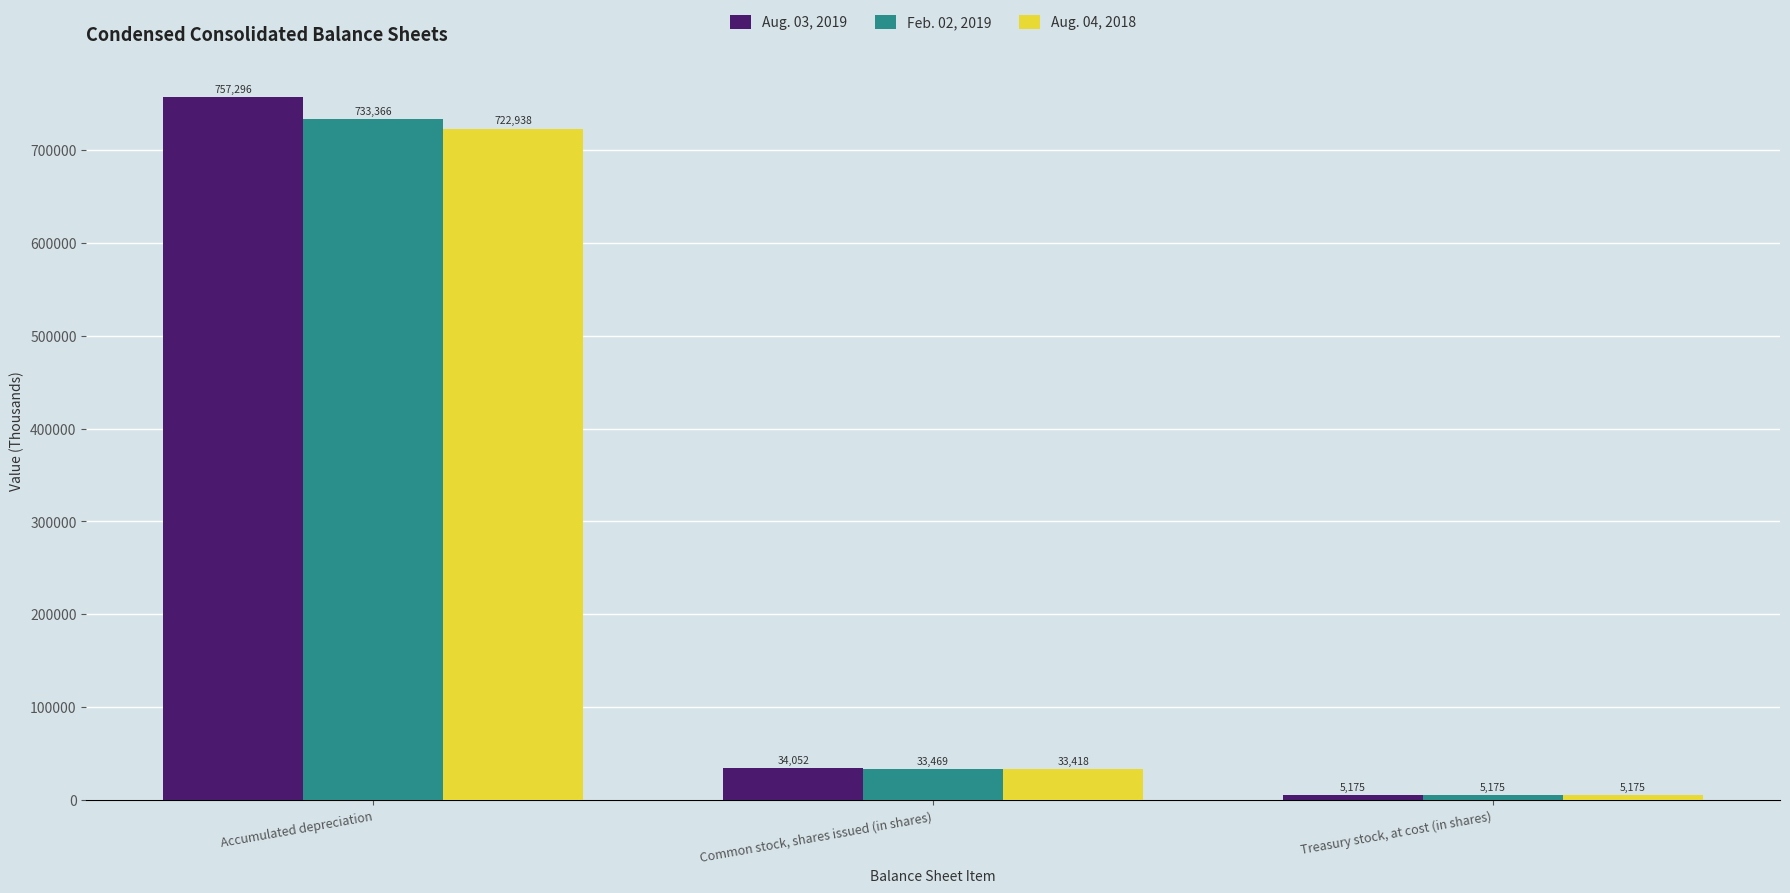

Rank the series by their average value, from lowest to highest.

Aug. 04, 2018, Feb. 02, 2019, Aug. 03, 2019